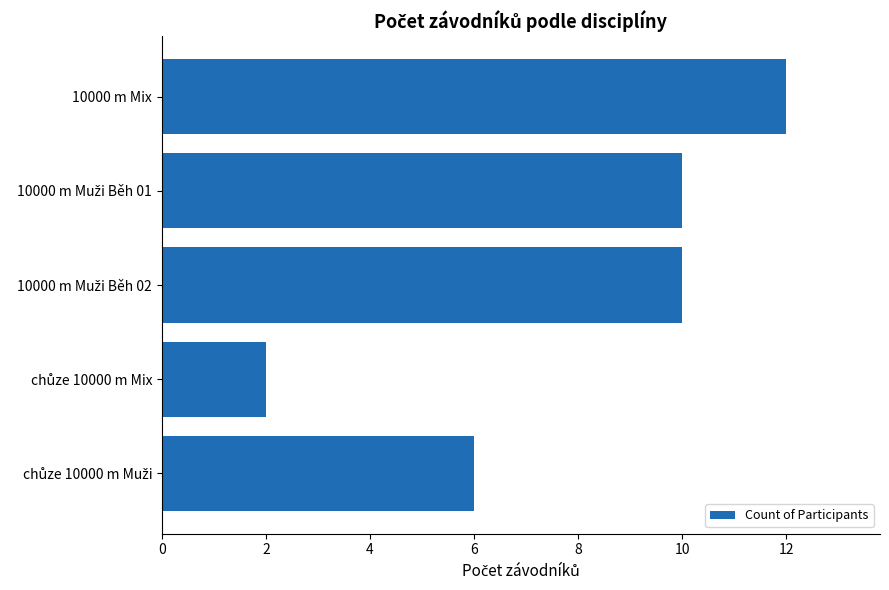

Is it true that the value at 10000 m Mix is 12?

True